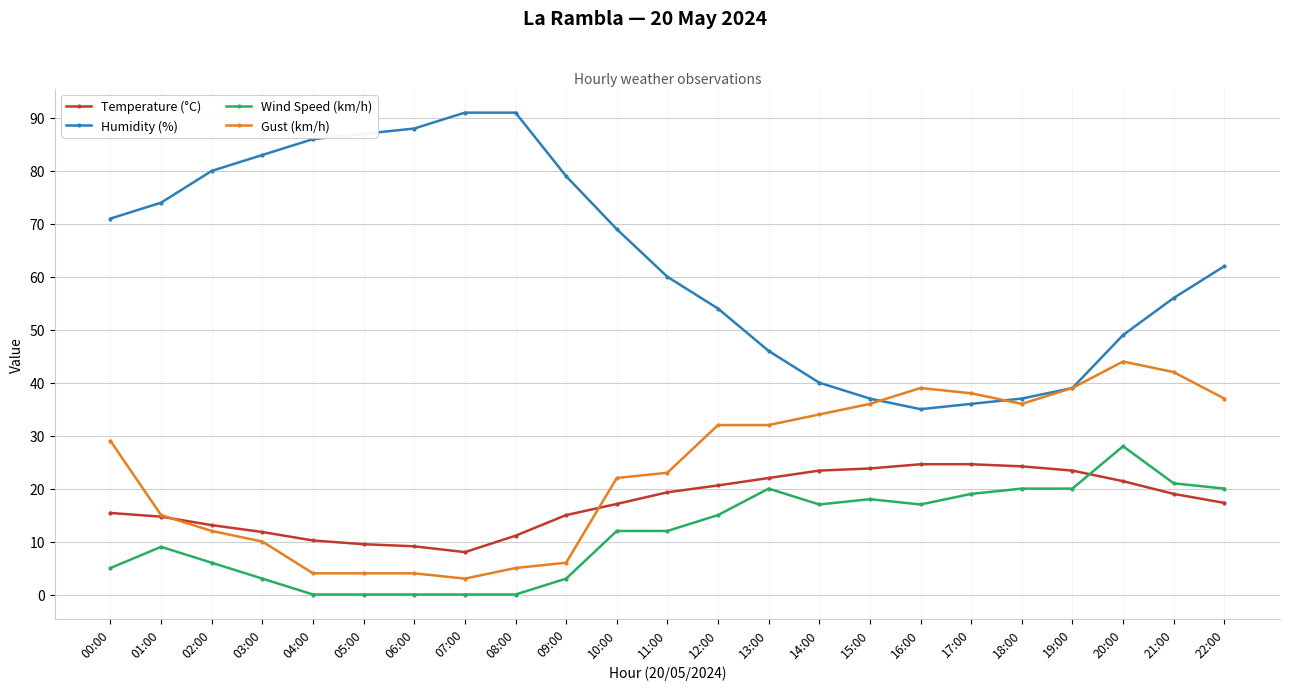

True or false: Humidity (%) and Wind Speed (km/h) intersect in this chart.

False